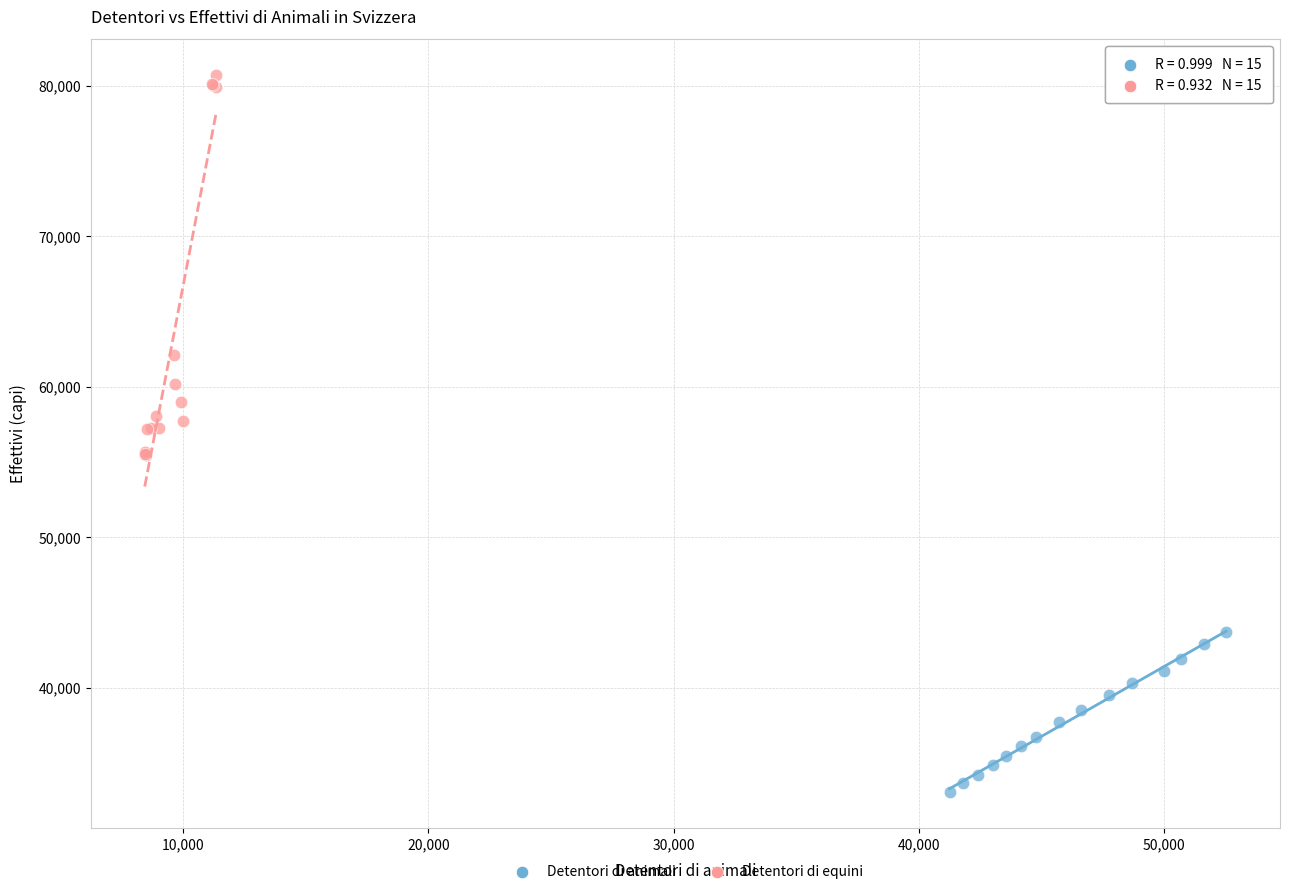

Which series reaches the maximum Y coordinate?

Detentori di equini